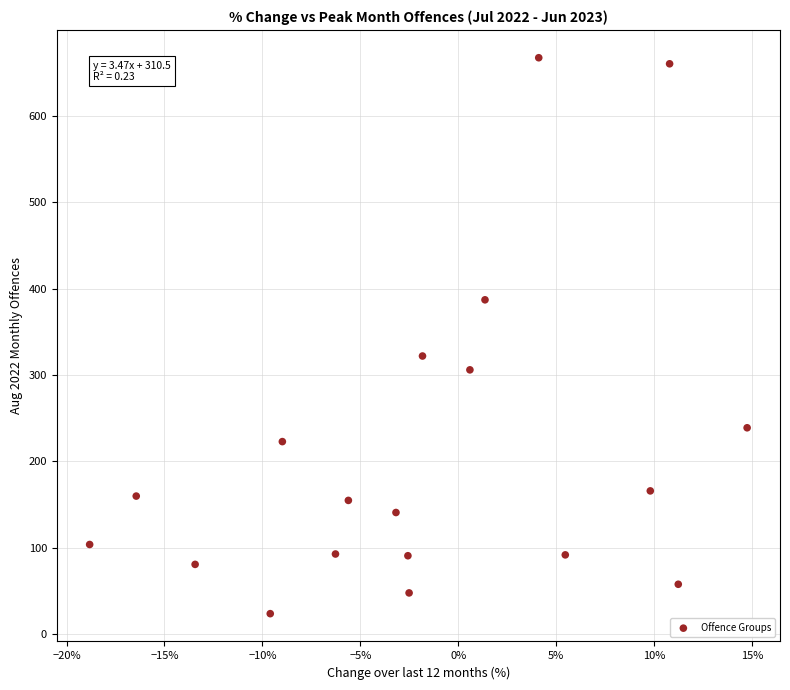

What Y value in the scatter plot is closest to 345?

322